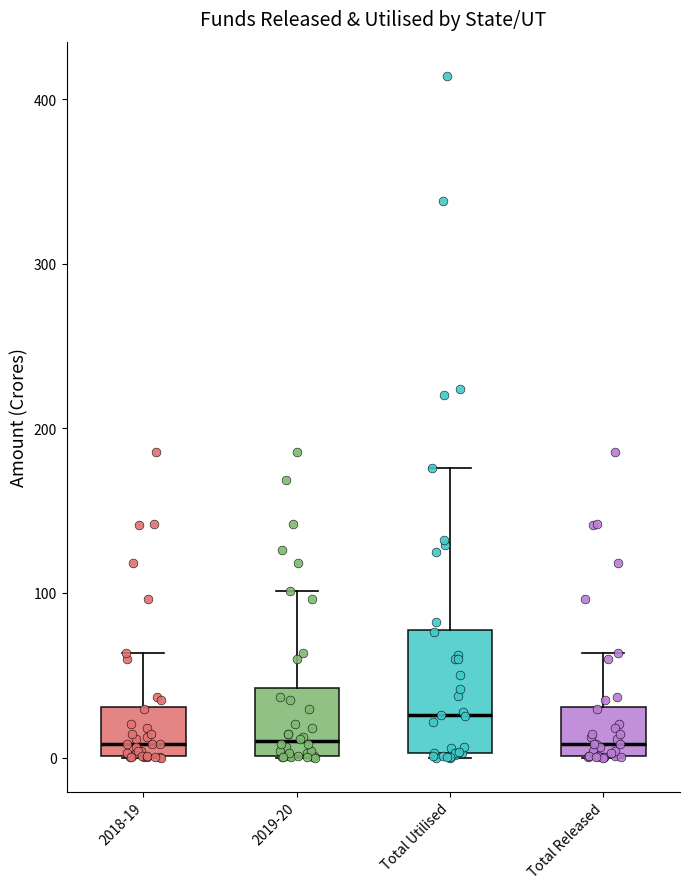

Reading left to right, transcribe this box plot: for each box, give where its median line is, the range the box spans, and where its two whiskers end, as read against the y-axis. The values are not printed on the chart, so give them approximately, as read against the axis.

2018-19: median 10, box 0 to 30, whiskers 0 to 60
2019-20: median 10, box 0 to 40, whiskers 0 to 100
Total Utilised: median 30, box 0 to 80, whiskers 0 to 180
Total Released: median 10, box 0 to 30, whiskers 0 to 60